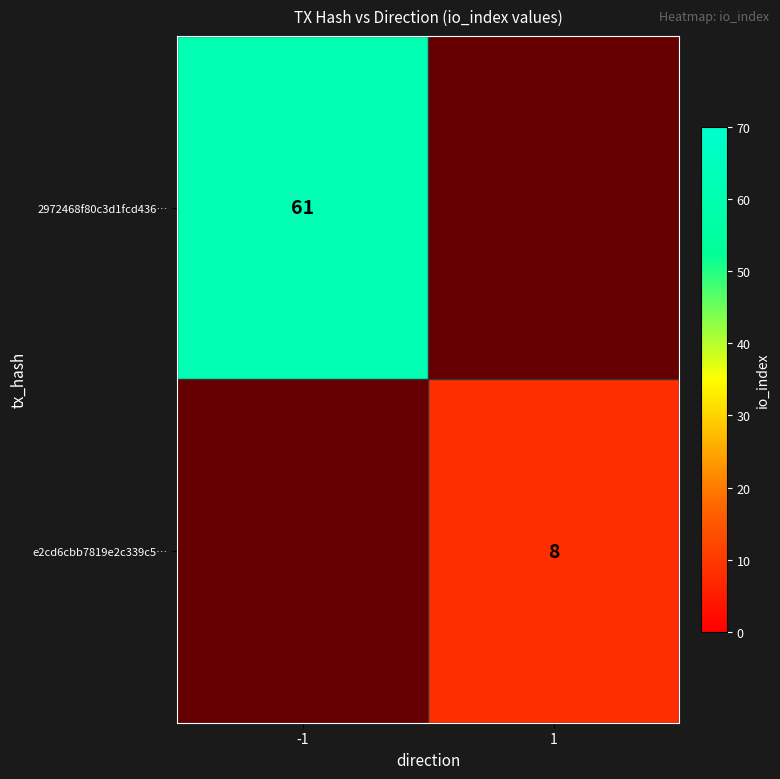

True or false: 2972468f80c3d1fcd436… has a value of 26 at -1.

False